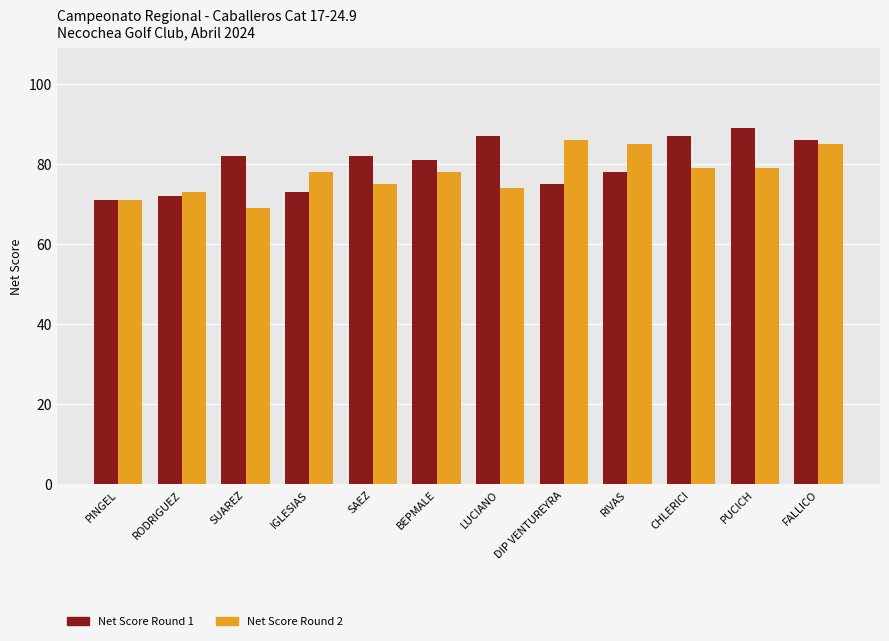

Which series has the widest spread of values?

Net Score Round 1